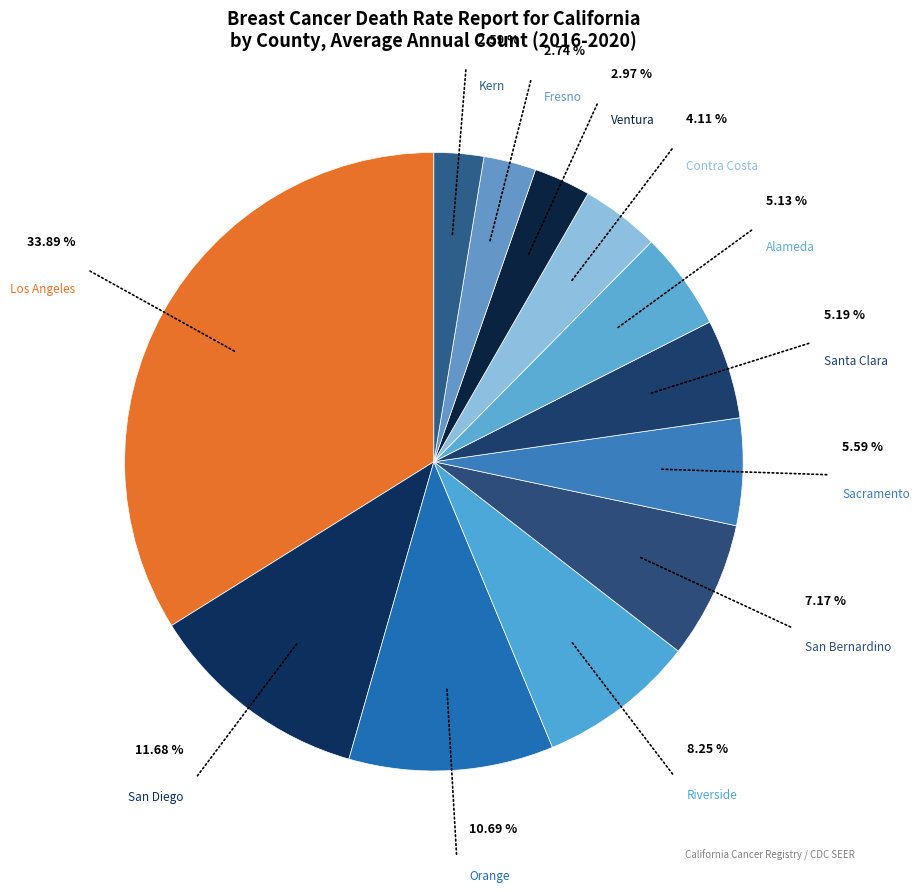

Which slice is the smallest?

Kern County